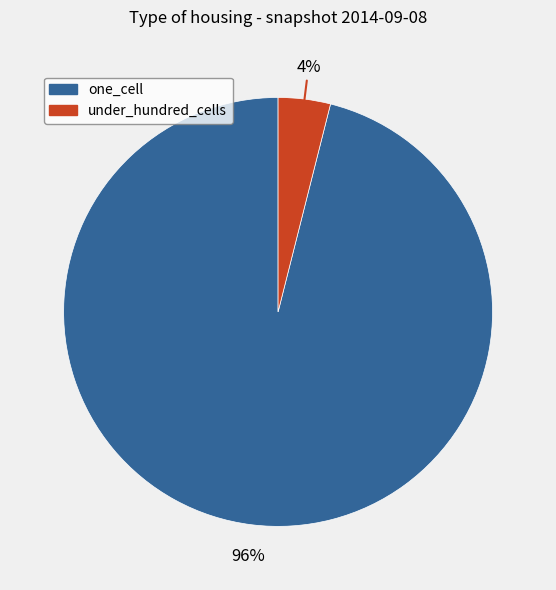

Does any single category account for the majority?

Yes